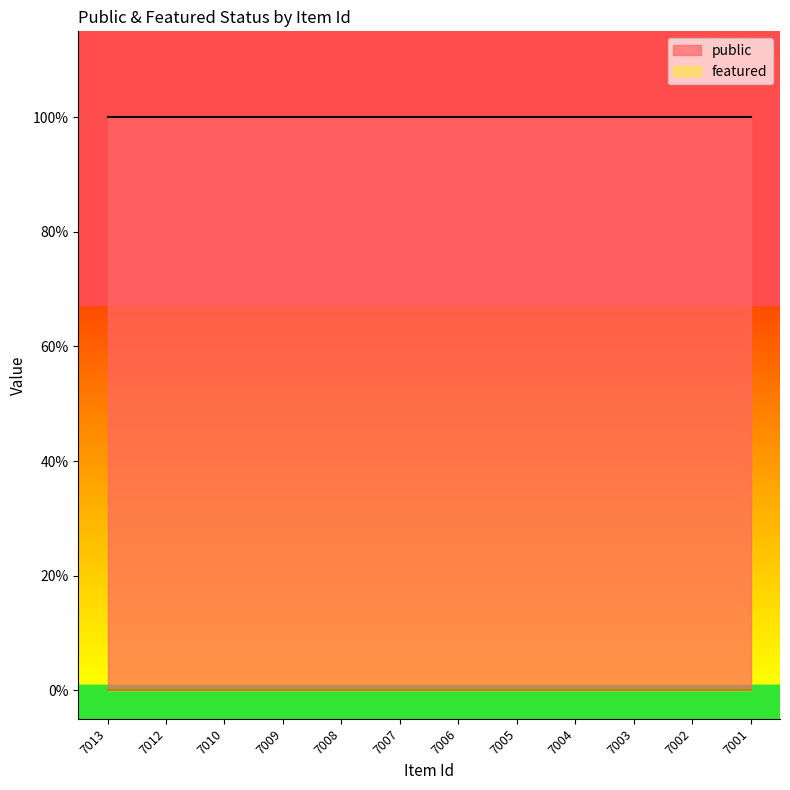

List the labels in order of public value, largest first.

7013, 7012, 7010, 7009, 7008, 7007, 7006, 7005, 7004, 7003, 7002, 7001